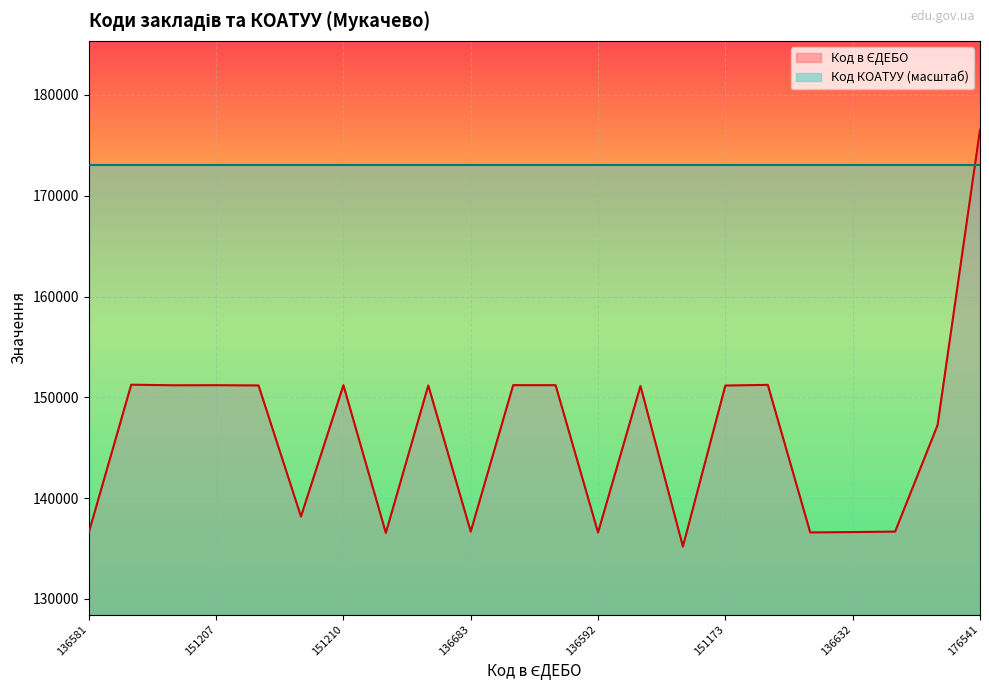

True or false: the data shows 207969 at 151199.

False